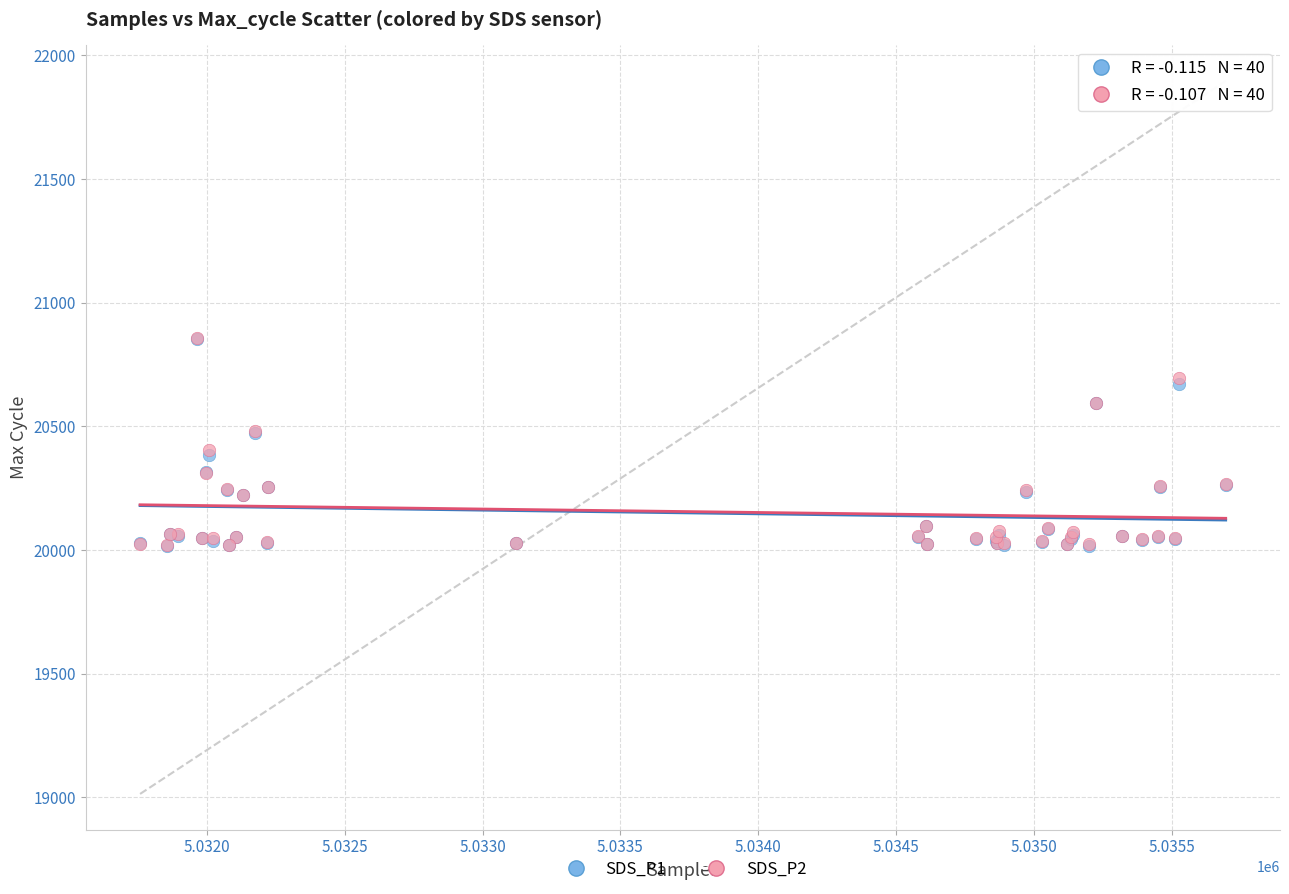

What are all the series names shown in the legend?

SDS_P1, SDS_P2